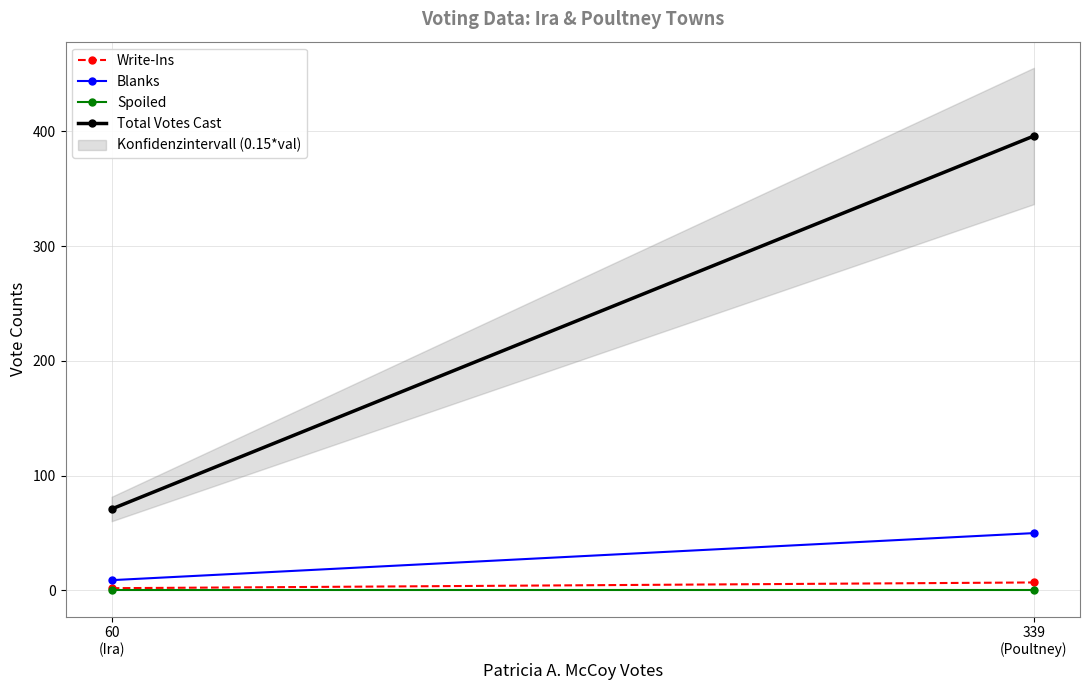

Reading right to left, transcribe all the data shown in this chart.

Write-Ins: 339
(Poultney)=7	60
(Ira)=2
Blanks: 339
(Poultney)=50	60
(Ira)=9
Spoiled: 339
(Poultney)=0	60
(Ira)=0
Total Votes Cast: 339
(Poultney)=396	60
(Ira)=71